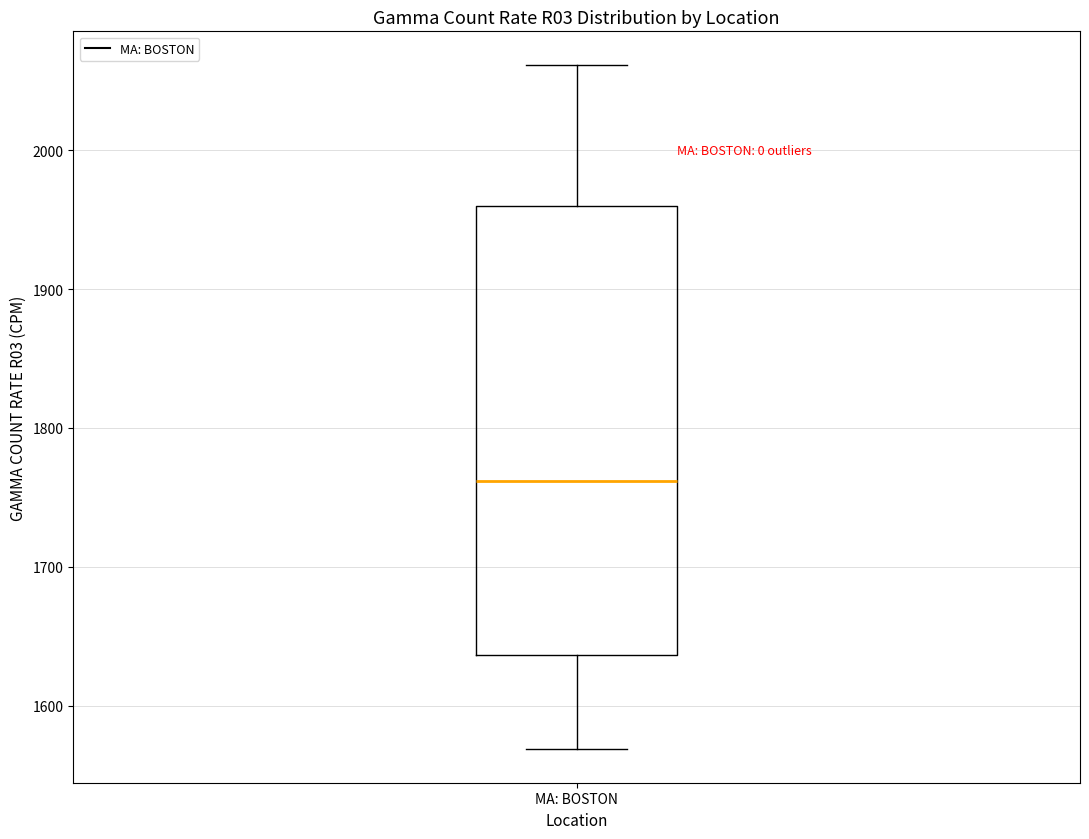

Transcribe this box plot: give where the median line is, the range the box spans, and where the two whiskers end, as read against the y-axis. The values are not printed on the chart, so give them approximately, as read against the axis.

median 1760, box 1640 to 1960, whiskers 1570 to 2060